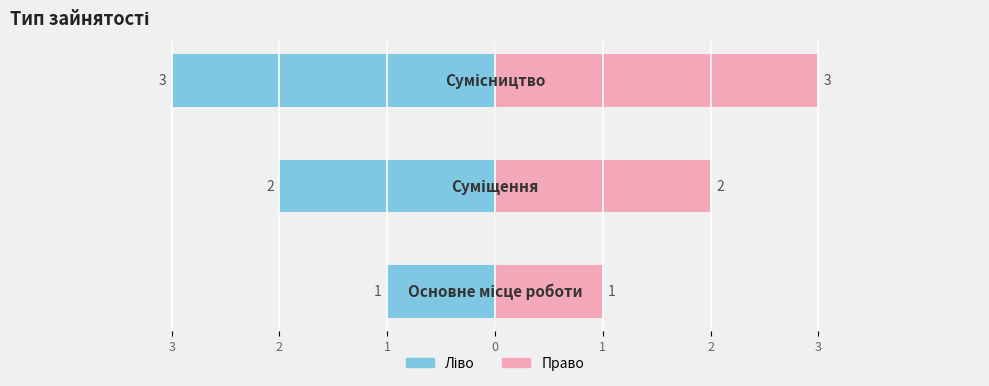

How many bars are there in each group?

2